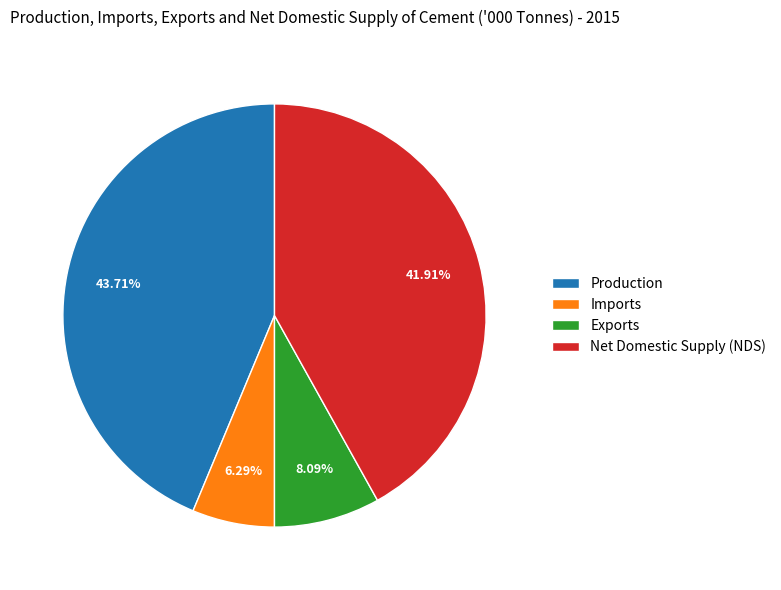

To the nearest percent, what is the difference between the largest and smallest slice percentages?

37%